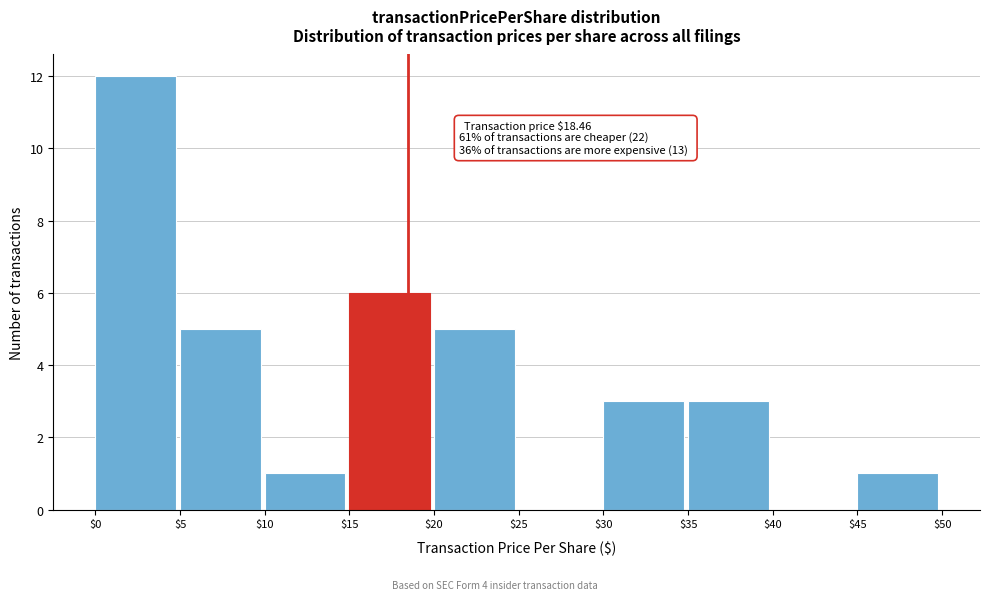

Over which range of the x-axis is the bar tallest?

$0 to $5